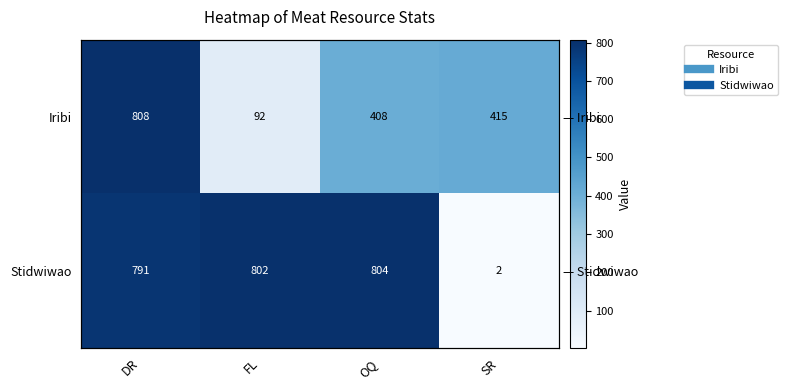

Is the value of Iribi at SR greater than the value of Stidwiwao at SR?

Yes